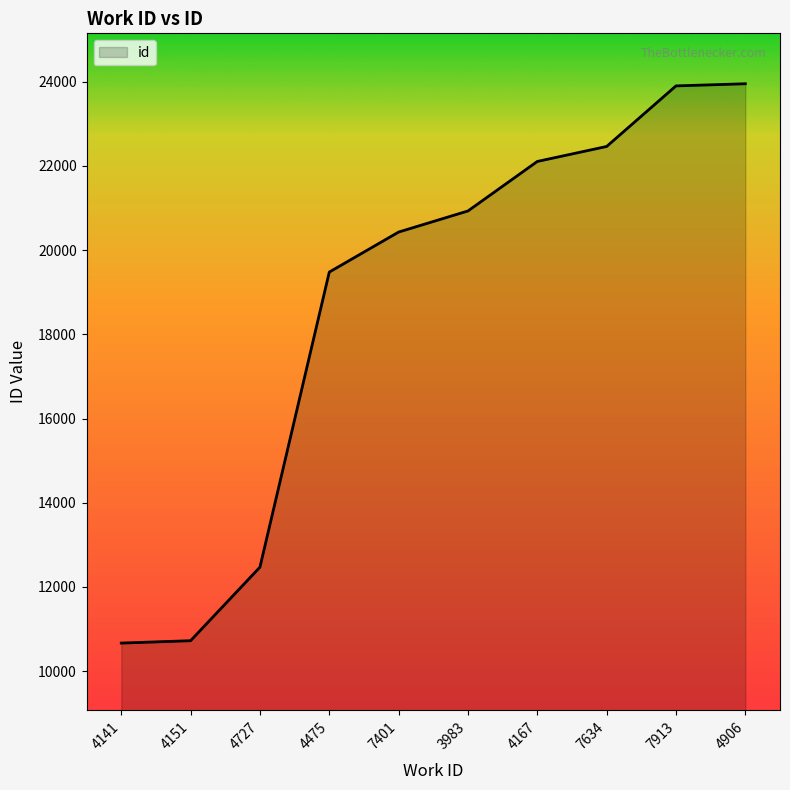

What is the minimum value shown in the chart?

10665